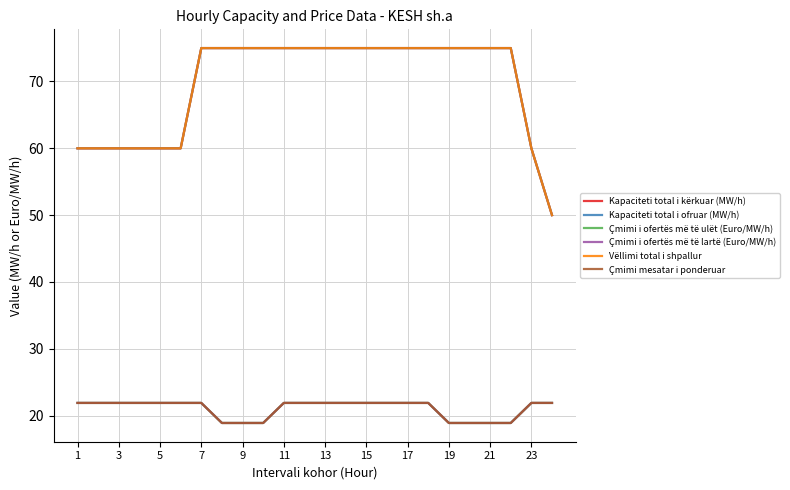

Reading right to left, what are all the values shown in this chart?

Kapaciteti total i kërkuar (MW/h): 50.0	60.0	75.0	75.0	75.0	75.0	75.0	75.0	75.0	75.0	75.0	75.0	75.0	75.0	75.0	75.0	75.0	75.0	60.0	60.0	60.0	60.0	60.0	60.0
Kapaciteti total i ofruar (MW/h): 50.0	60.0	75.0	75.0	75.0	75.0	75.0	75.0	75.0	75.0	75.0	75.0	75.0	75.0	75.0	75.0	75.0	75.0	60.0	60.0	60.0	60.0	60.0	60.0
Çmimi i ofertës më të ulët (Euro/MW/h): 21.9	21.9	18.9	18.9	18.9	18.9	21.9	21.9	21.9	21.9	21.9	21.9	21.9	21.9	18.9	18.9	18.9	21.9	21.9	21.9	21.9	21.9	21.9	21.9
Çmimi i ofertës më të lartë (Euro/MW/h): 21.9	21.9	18.9	18.9	18.9	18.9	21.9	21.9	21.9	21.9	21.9	21.9	21.9	21.9	18.9	18.9	18.9	21.9	21.9	21.9	21.9	21.9	21.9	21.9
Vëllimi total i shpallur: 50.0	60.0	75.0	75.0	75.0	75.0	75.0	75.0	75.0	75.0	75.0	75.0	75.0	75.0	75.0	75.0	75.0	75.0	60.0	60.0	60.0	60.0	60.0	60.0
Çmimi mesatar i ponderuar: 21.9	21.9	18.9	18.9	18.9	18.9	21.9	21.9	21.9	21.9	21.9	21.9	21.9	21.9	18.9	18.9	18.9	21.9	21.9	21.9	21.9	21.9	21.9	21.9